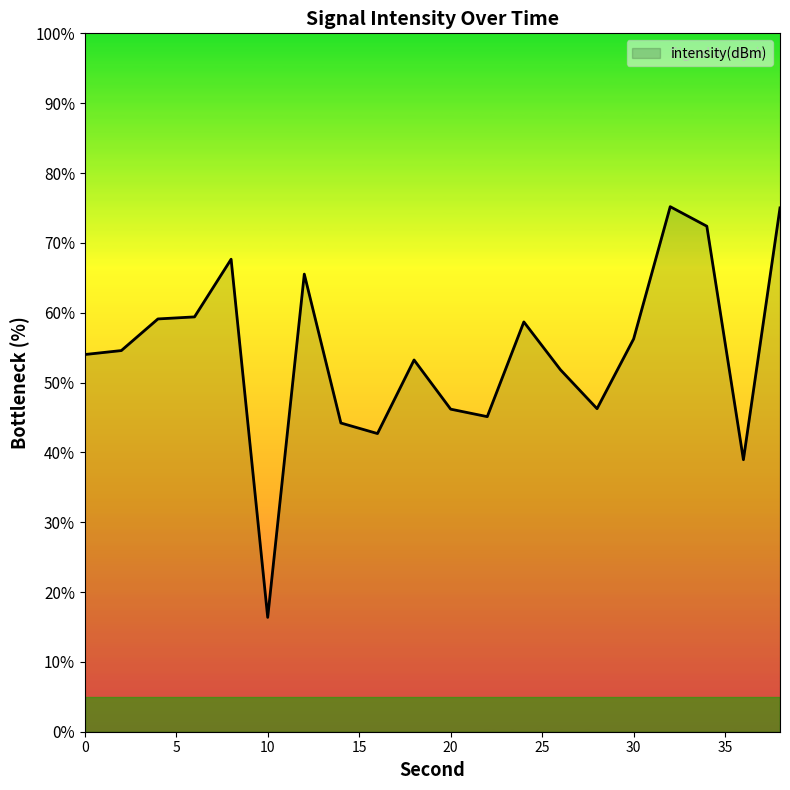

What is the maximum value shown in the chart?

75.2